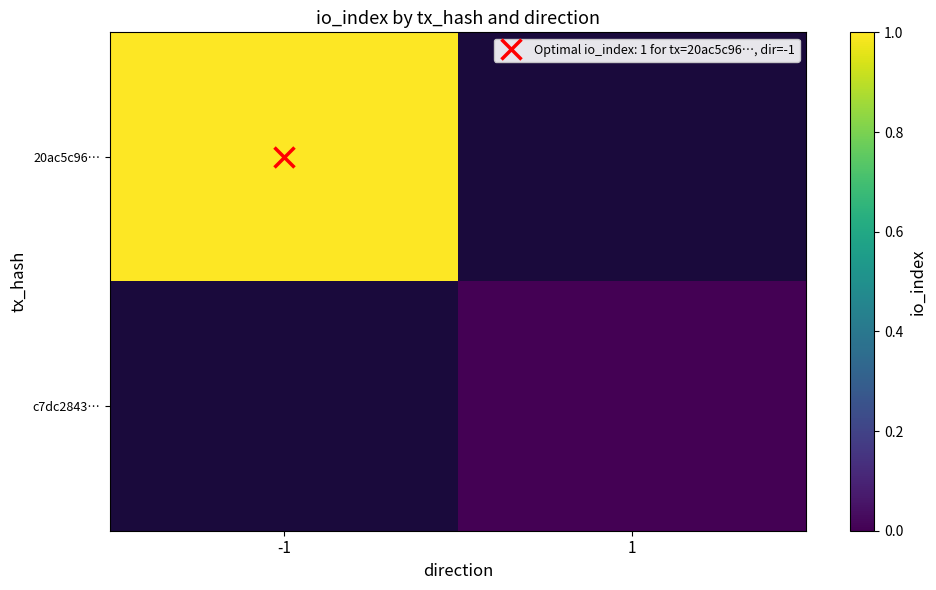

Which label corresponds to the smallest value in the chart?

1